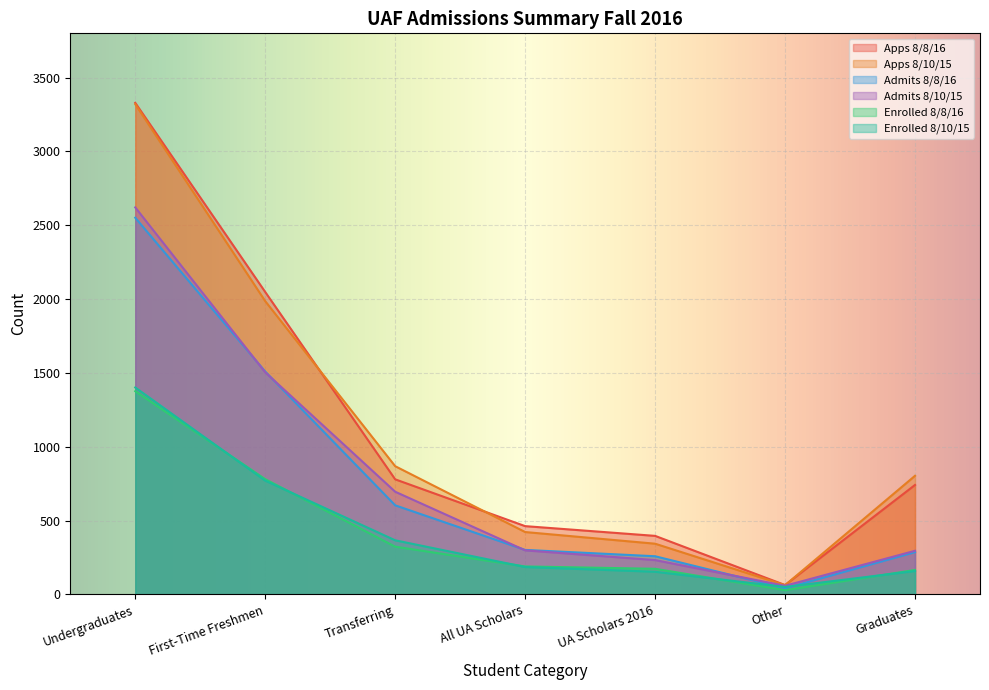

True or false: Enrolled 8/8/16 and Apps 8/10/15 cross at least once.

False